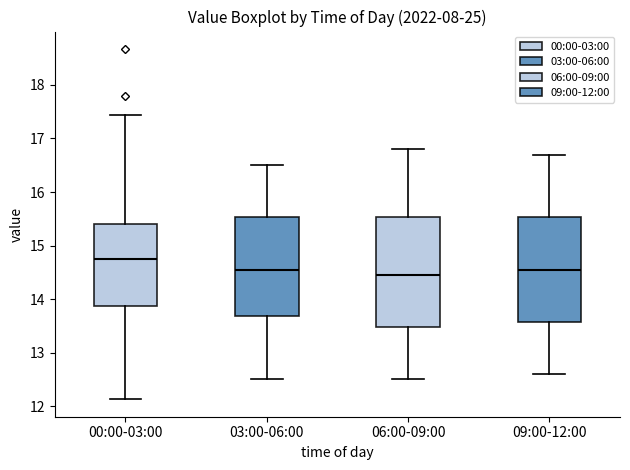

Reading left to right, read every box against the y-axis: the position of its median line, the range the box covers, and the ends of its whiskers. The values are not printed on the chart, so give them approximately, as read against the axis.

00:00-03:00: median 14.8, box 13.9 to 15.4, whiskers 12.1 to 17.4
03:00-06:00: median 14.6, box 13.7 to 15.5, whiskers 12.5 to 16.5
06:00-09:00: median 14.5, box 13.5 to 15.5, whiskers 12.5 to 16.8
09:00-12:00: median 14.6, box 13.6 to 15.5, whiskers 12.6 to 16.7